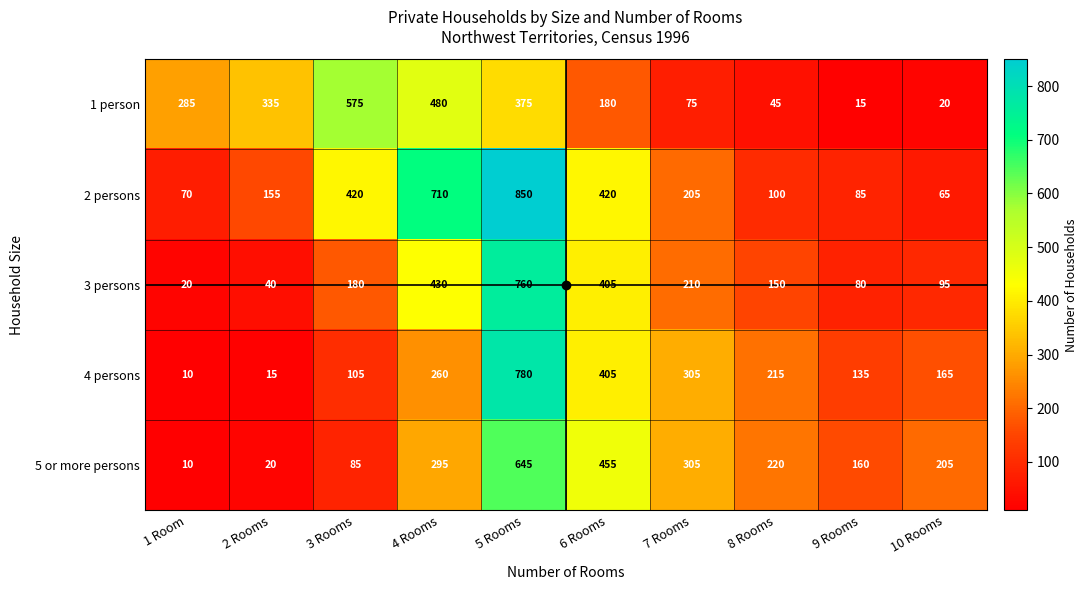

What is the smallest value displayed?

10